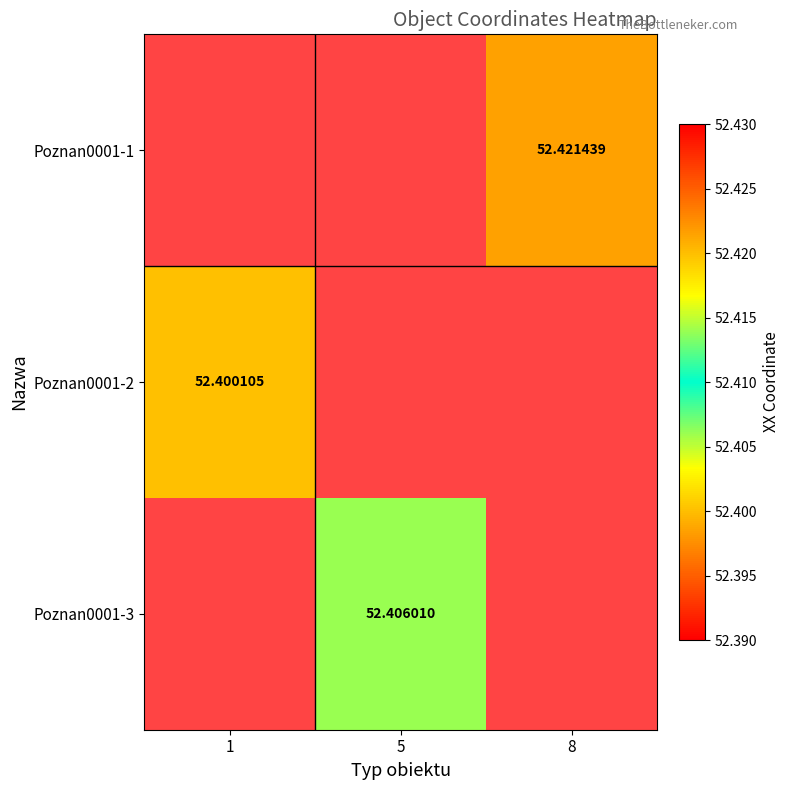

List the series in order of their peak value, lowest first.

Poznan0001-2, Poznan0001-3, Poznan0001-1